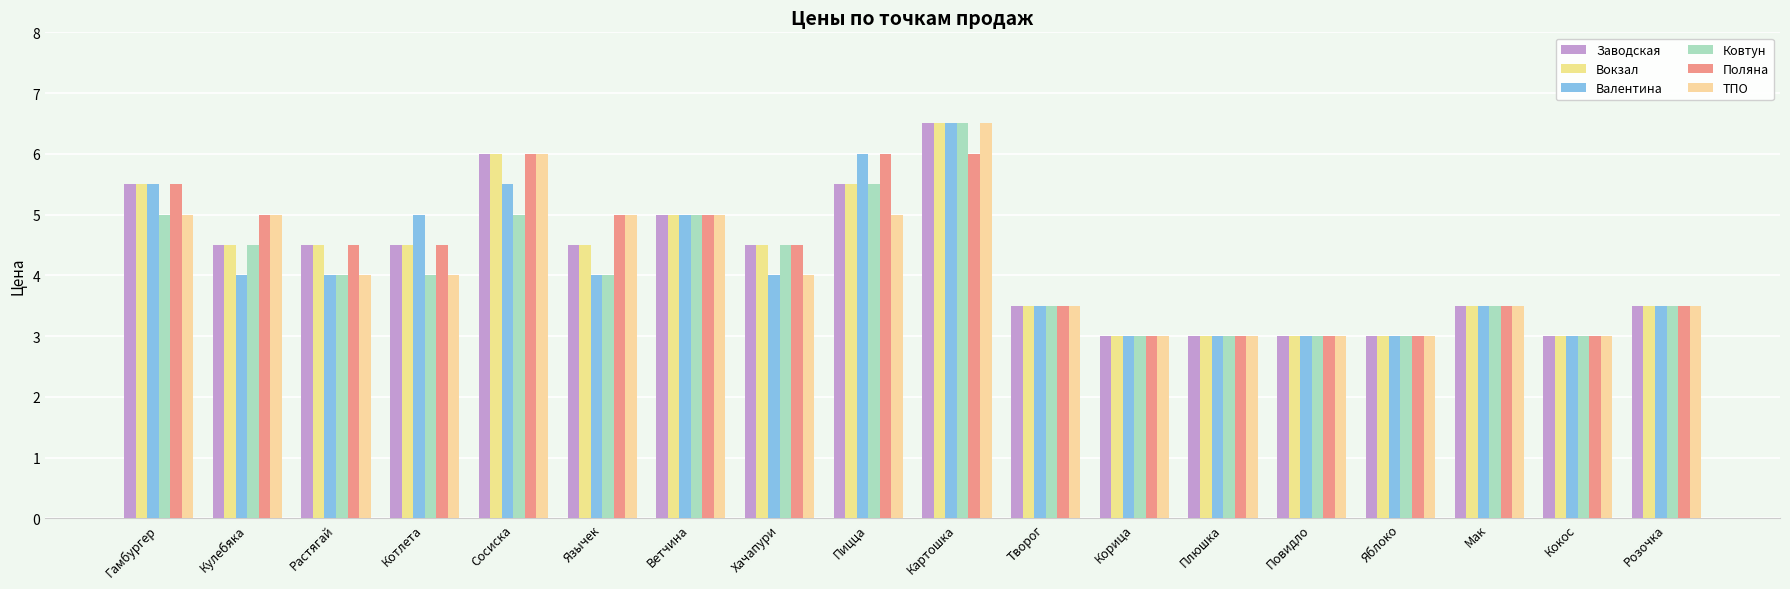

What are all the series names shown in the legend?

Заводская, Вокзал, Валентина, Ковтун, Поляна, ТПО